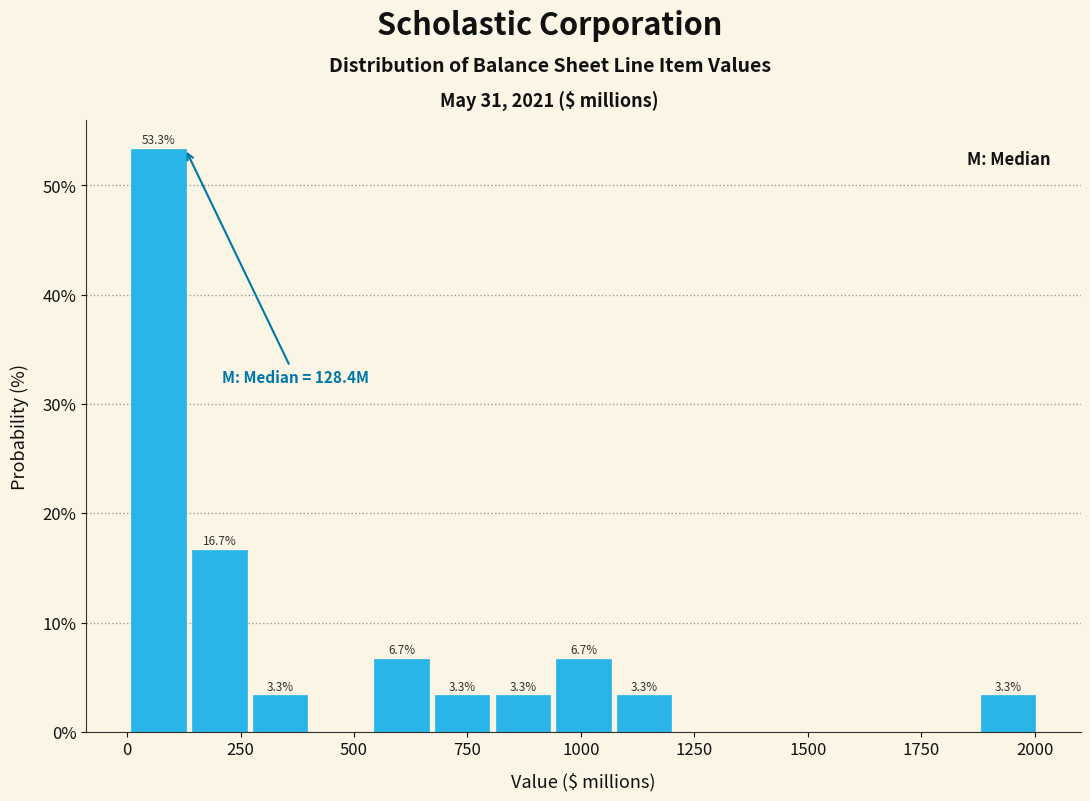

Around what value on the x-axis is the tallest bar? Give the approximate position of its centre, as read against the axis.

50